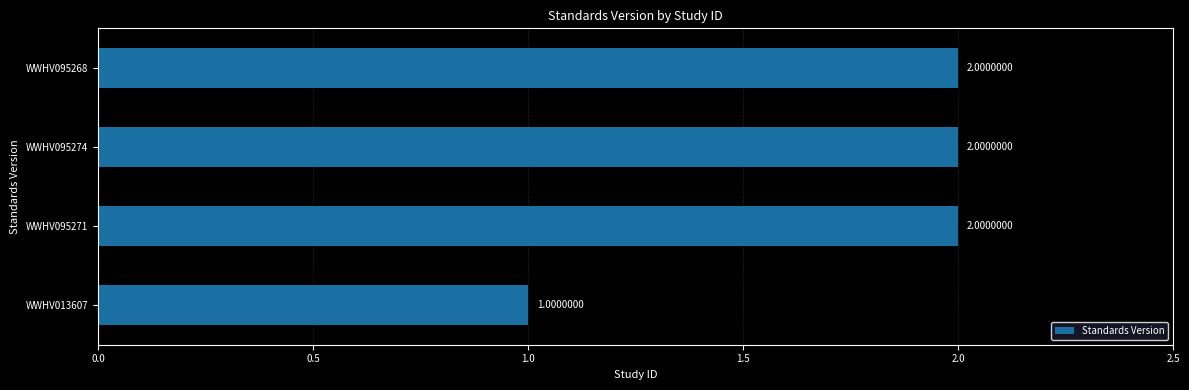

What is the sum of all values?

7